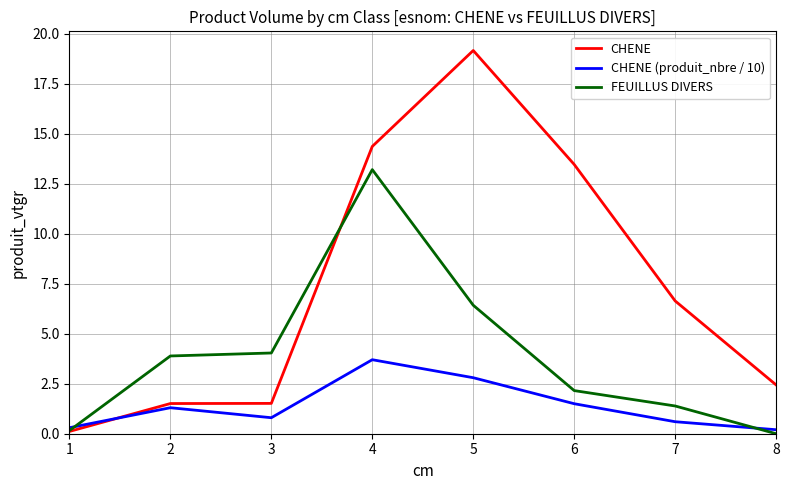

At which label does CHENE first exceed 6?

4